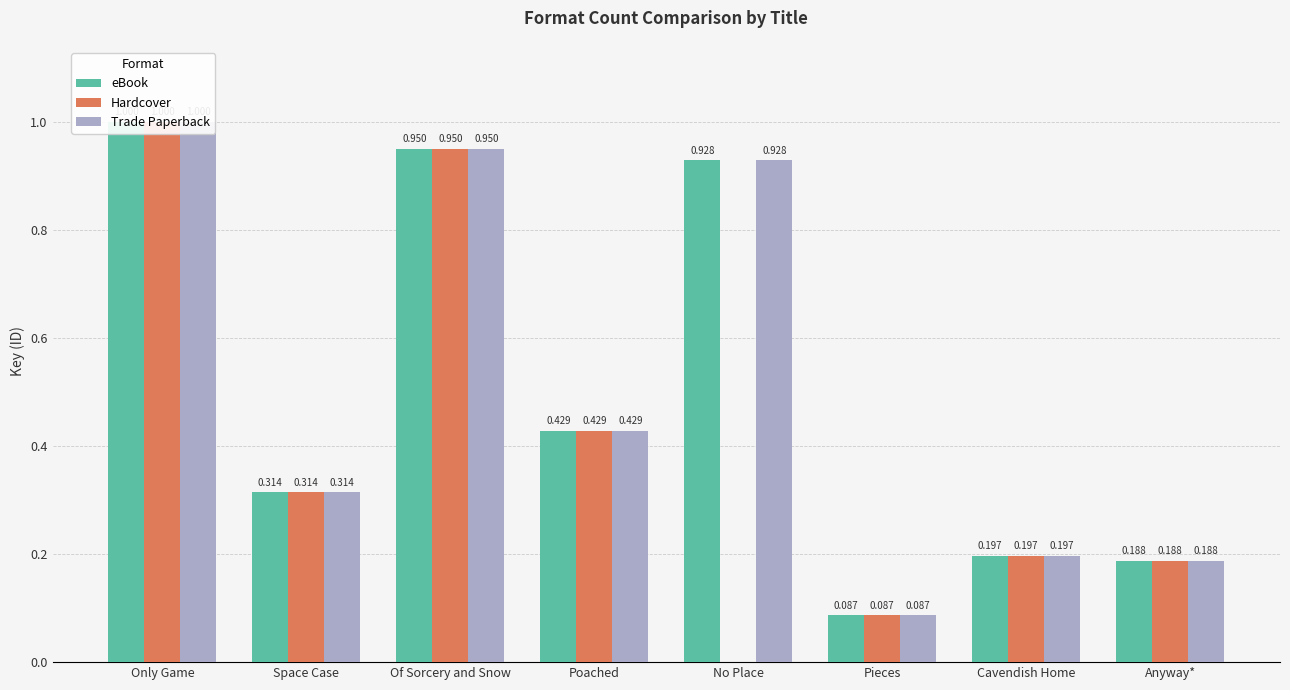

What is the approximate value of eBook at Pieces?

0.1